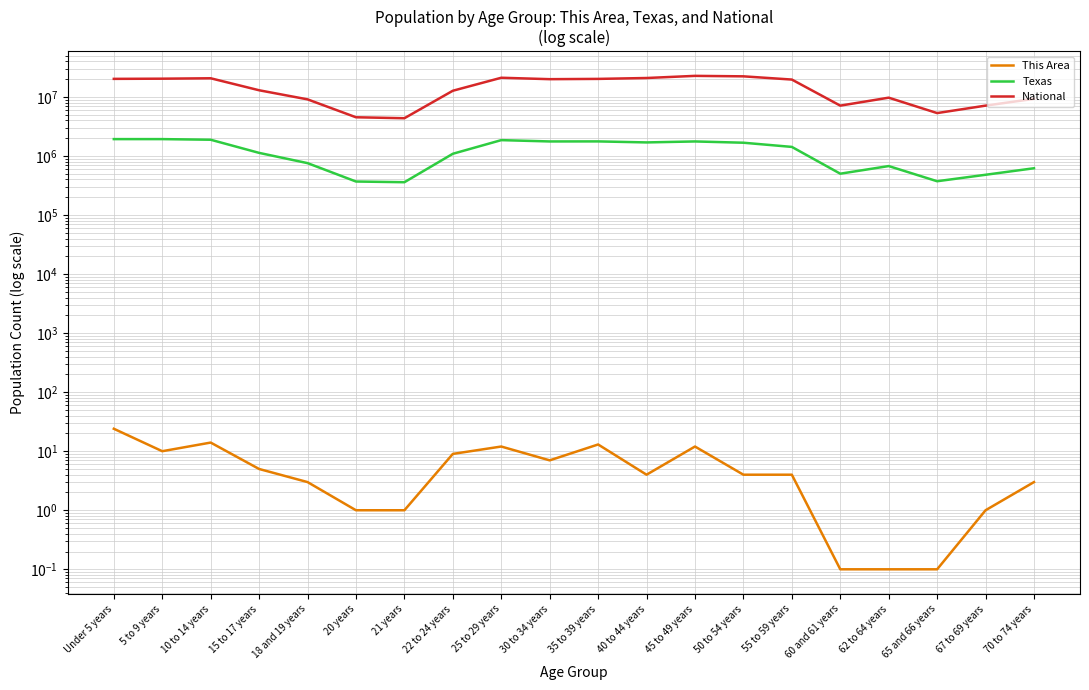

Between 30 to 34 years and 67 to 69 years, which series saw the biggest shift?

National